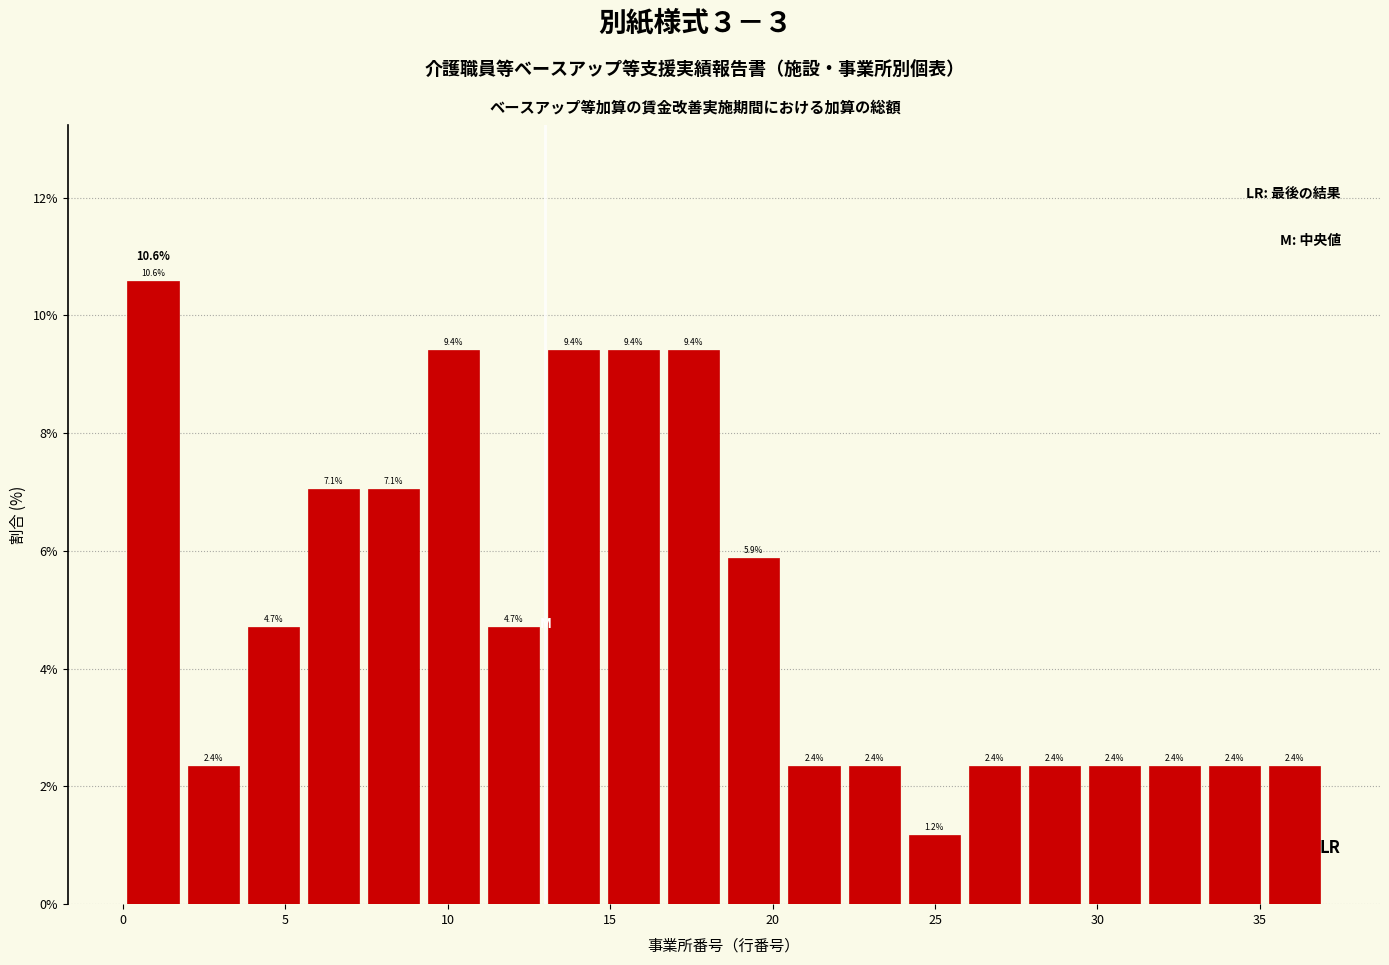

Around what value on the x-axis is the tallest bar? Give the approximate position of its centre, as read against the axis.

1.0